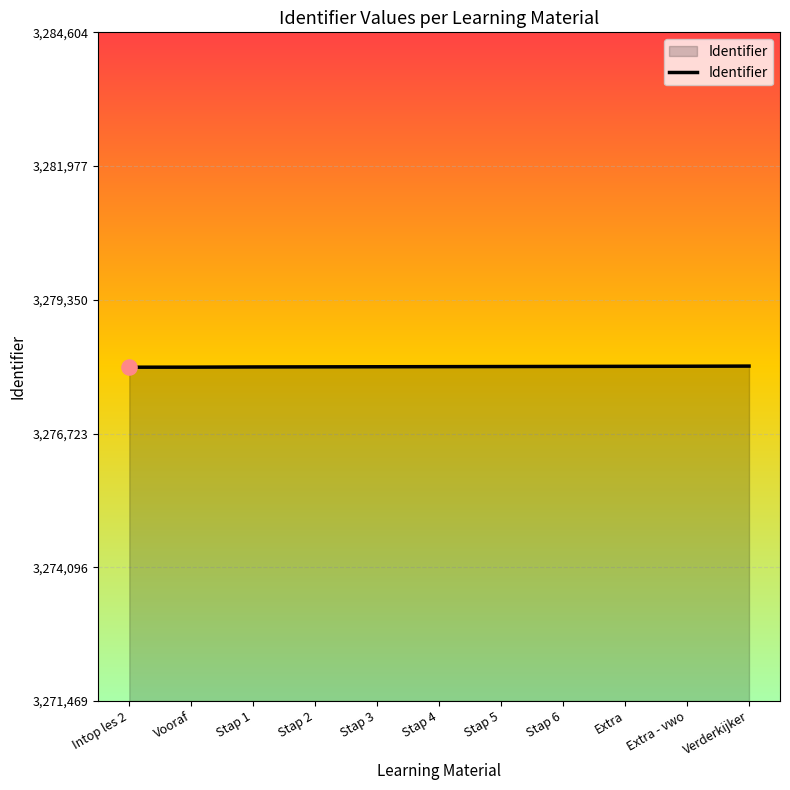

What is the change in value from Vooraf to Stap 1?

+4